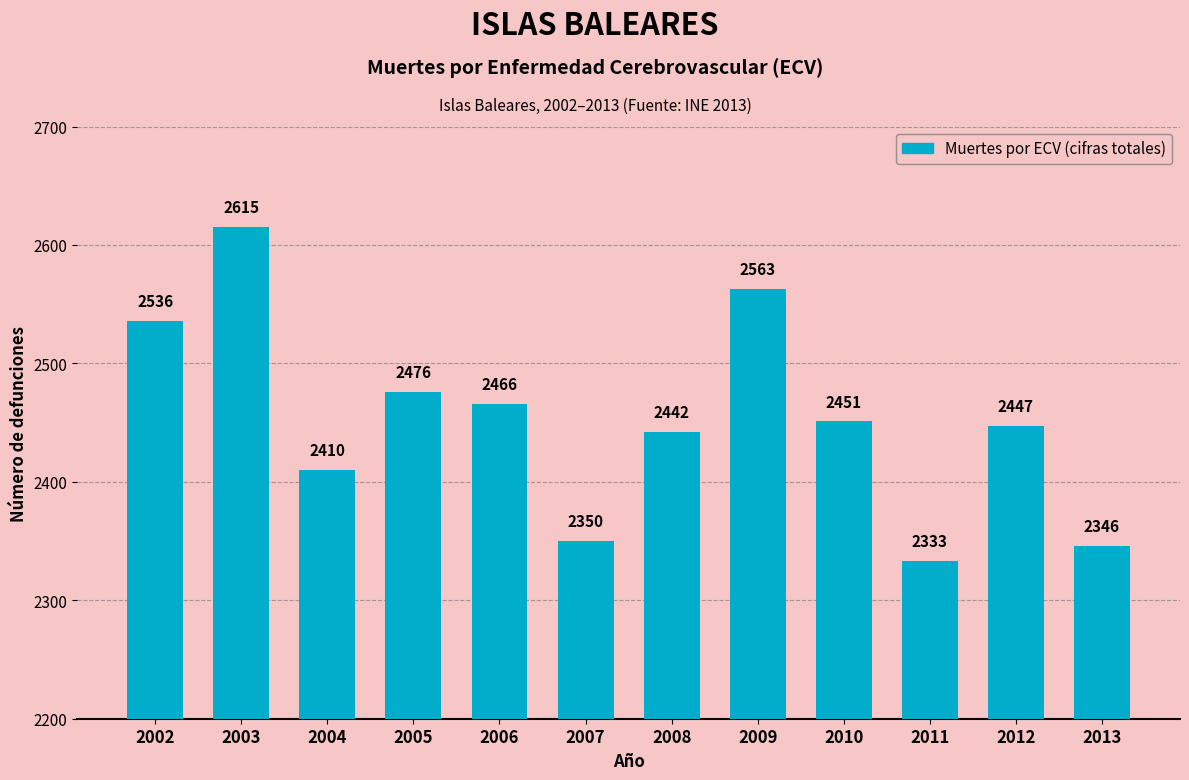

What is the smallest value displayed?

2333